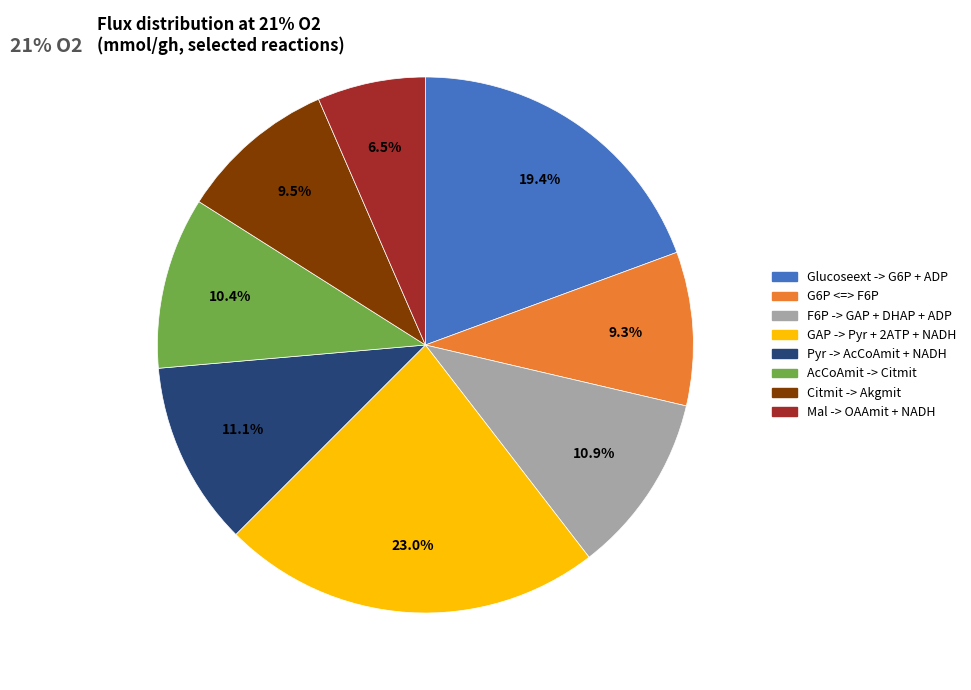

Is there a majority slice in this chart?

No